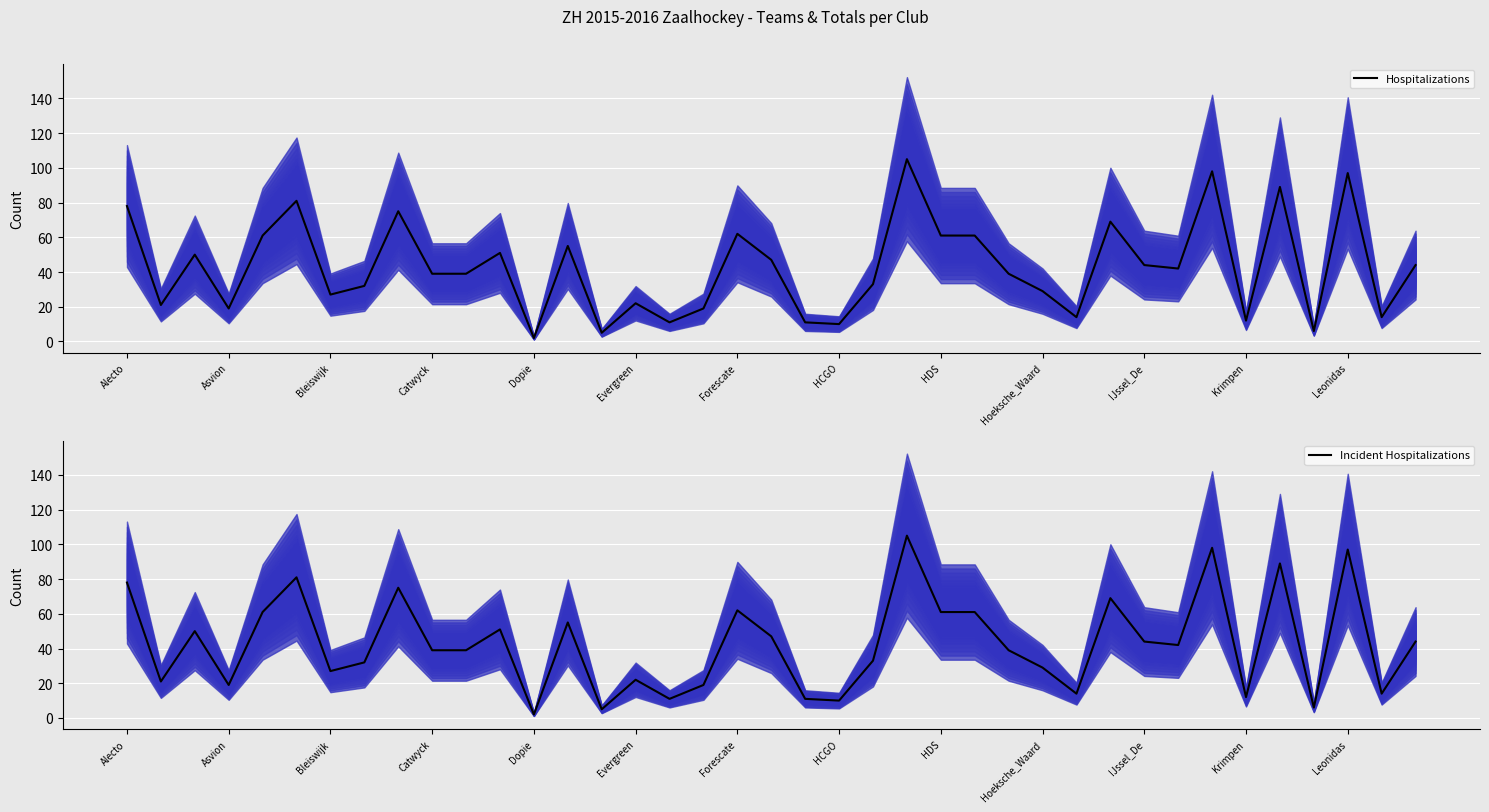

What value does the Incident Hospitalizations series have at 19?

47